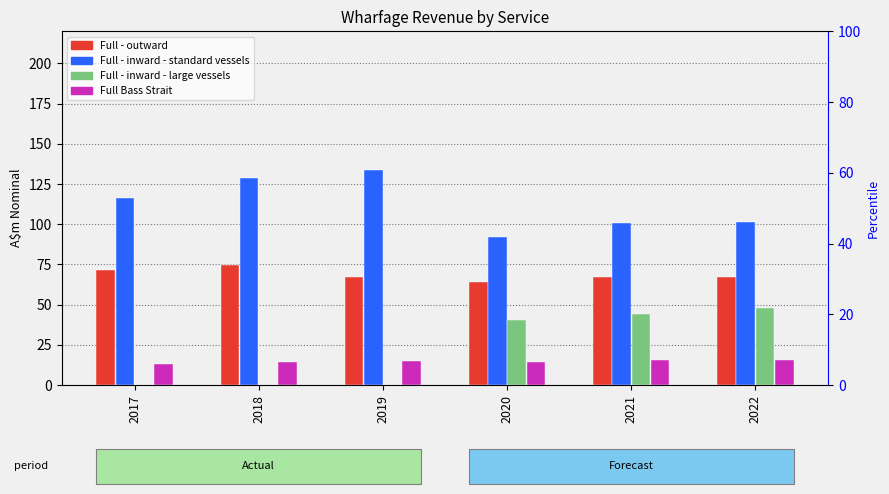

Reading right to left, what are all the values shown in this chart?

Full - outward: 67.4	67.4	63.9	67.0	74.6	71.4
Full - inward - standard vessels: 101.1	101.0	91.9	133.7	128.7	116.2
Full - inward - large vessels: 47.6	44.3	40.3	0.0	0.0	0.0
Full Bass Strait: 15.8	15.4	14.4	14.8	14.2	13.3